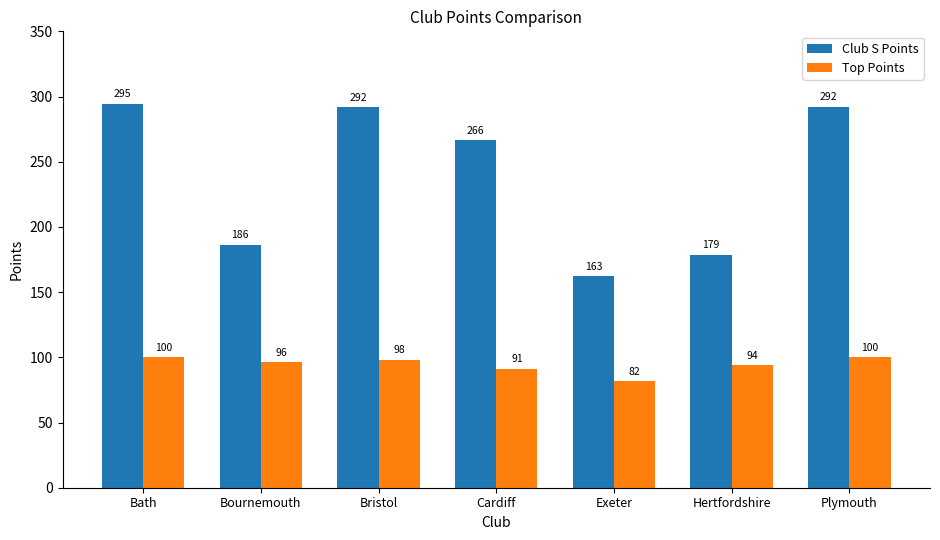

At which label does Top Points first exceed 96?

Bath